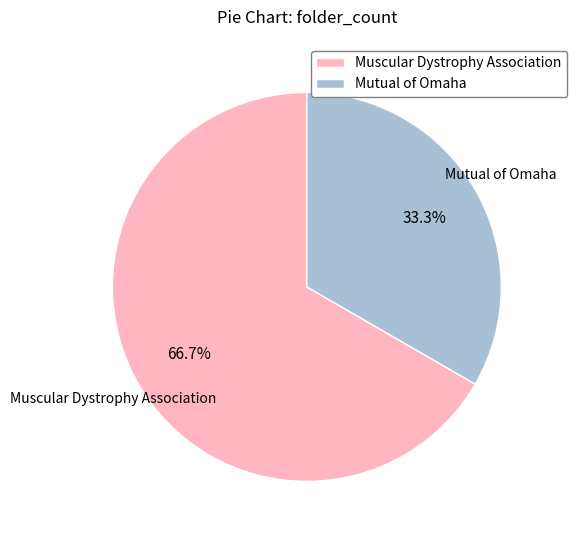

Does Mutual of Omaha represent more than half of the total?

No